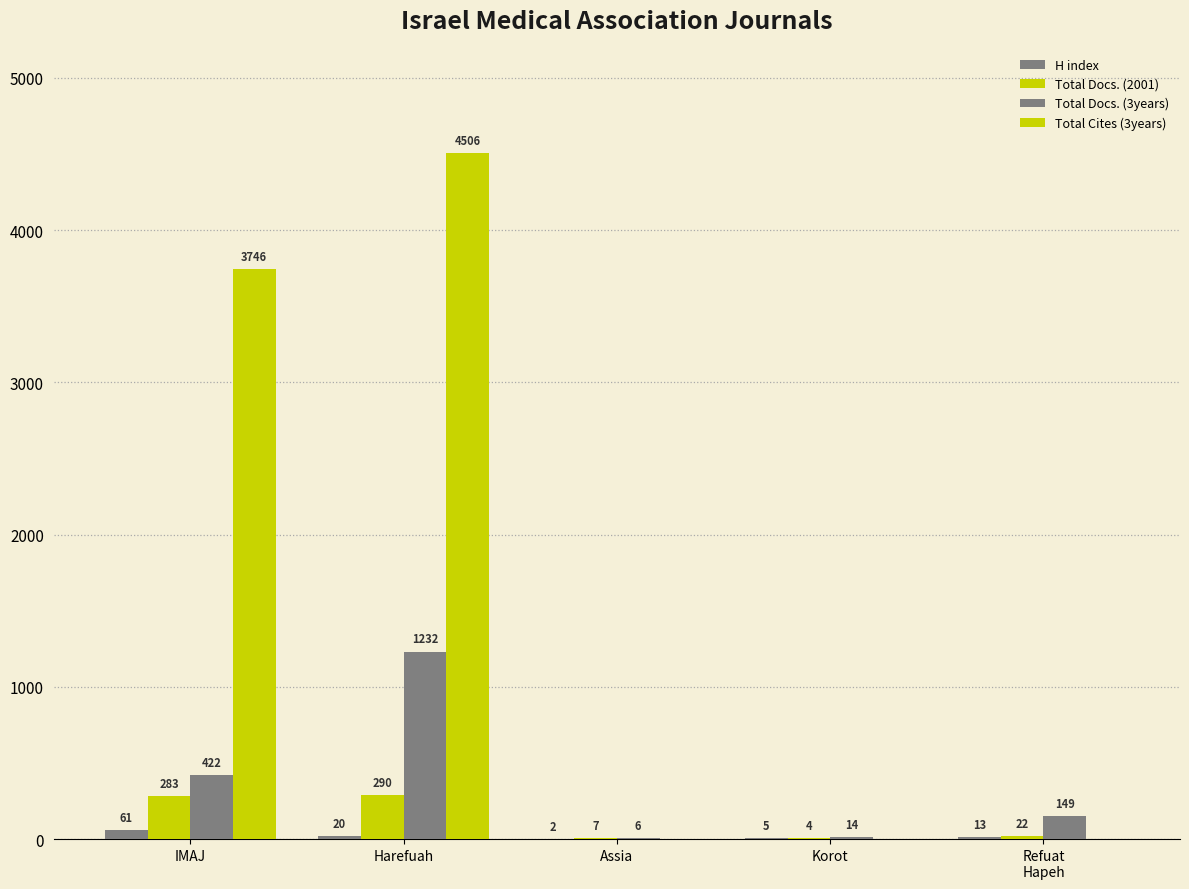

Count the Total Cites (3years) values in the range 0 to 3746.

4